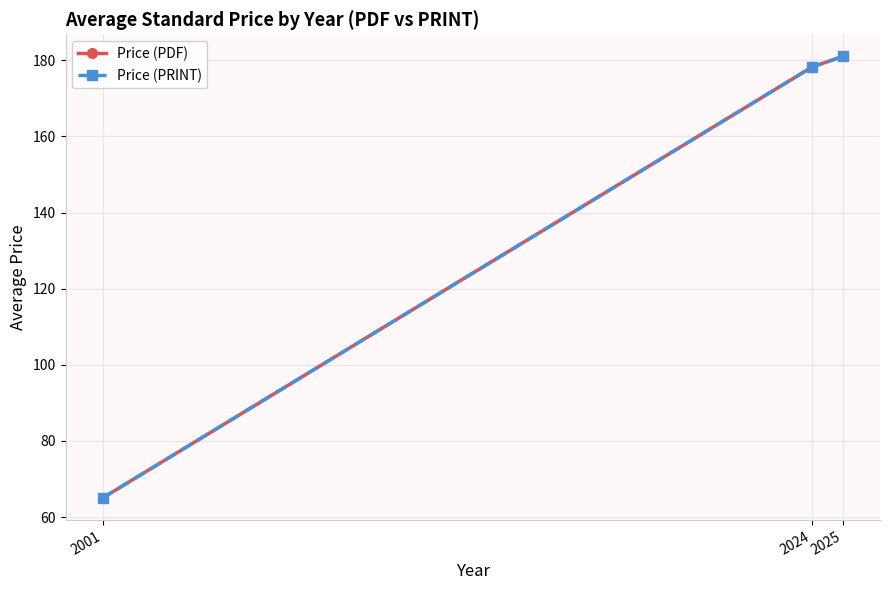

Does the chart have visible grid lines?

Yes